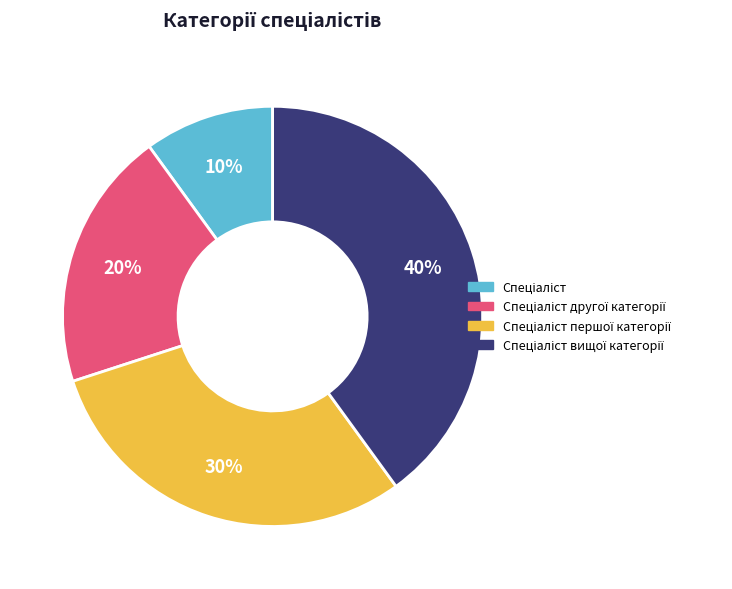

To the nearest percent, what is the difference between the largest and smallest slice percentages?

30%